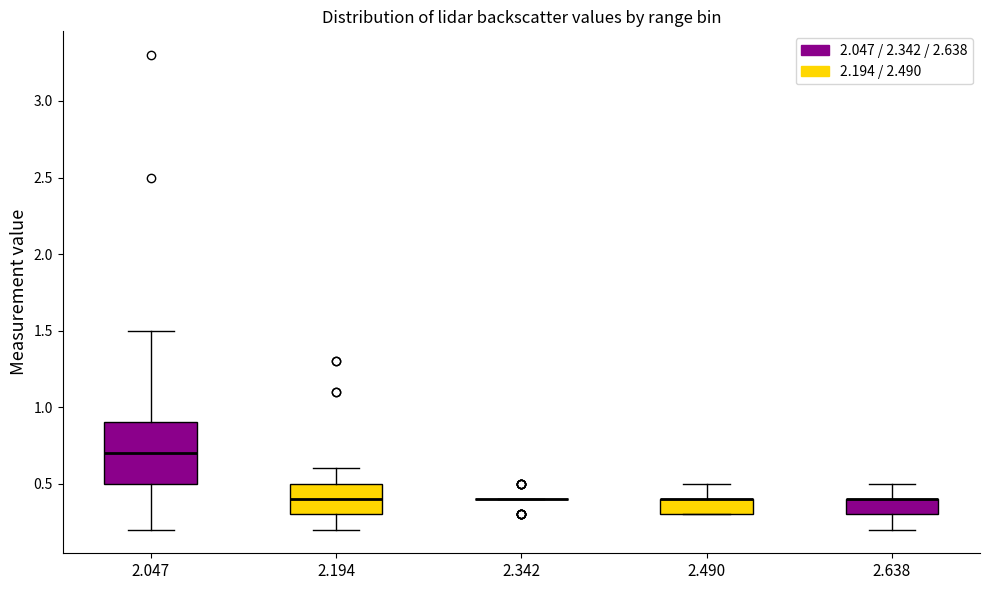

Reading left to right, transcribe this box plot: for each box, give where its median line is, the range the box spans, and where its two whiskers end, as read against the y-axis. The values are not printed on the chart, so give them approximately, as read against the axis.

2.047: median 0.7, box 0.5 to 0.9, whiskers 0.2 to 1.5
2.194: median 0.4, box 0.3 to 0.5, whiskers 0.2 to 0.6
2.342: box collapsed to a line at 0.4, whiskers 0.4 to 0.4
2.490: median 0.4 (drawn on the box's upper edge), box 0.3 to 0.4, whiskers 0.3 to 0.5
2.638: median 0.4 (drawn on the box's upper edge), box 0.3 to 0.4, whiskers 0.2 to 0.5